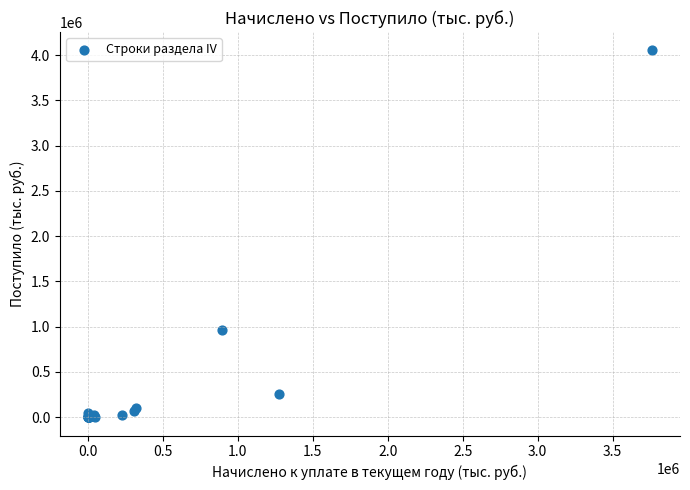

What Y value in the scatter plot is closest to 2026239?

959739